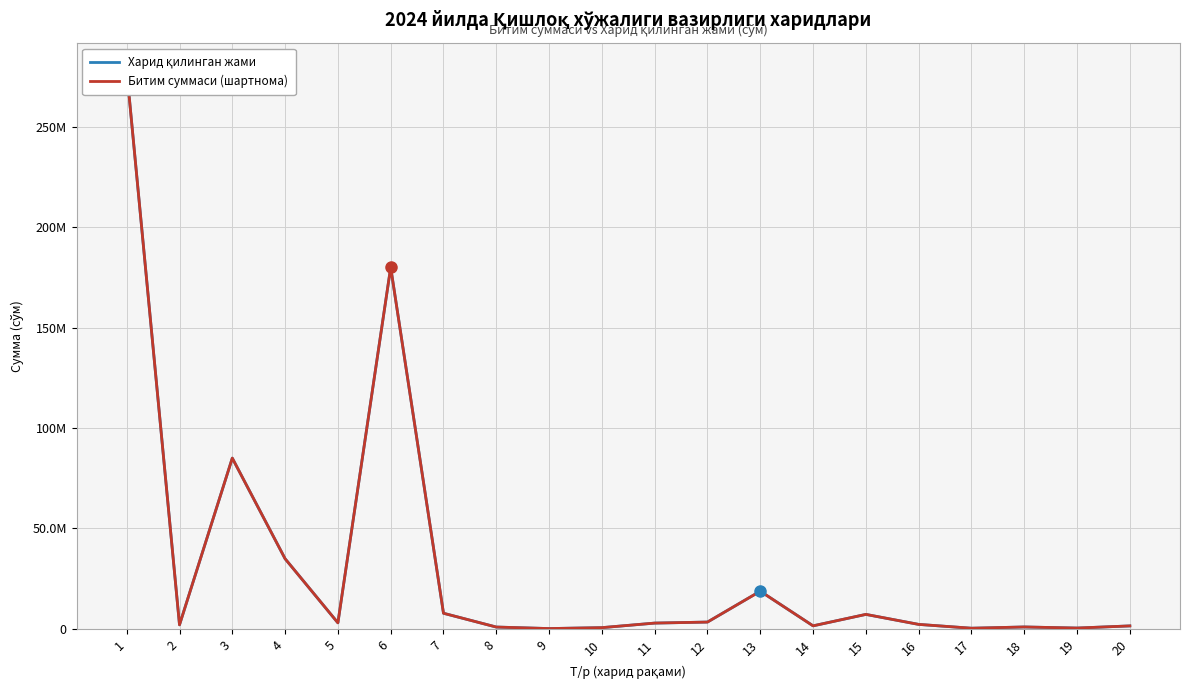

What are all the series names shown in the legend?

Харид қилинган жами, Битим суммаси (шартнома)